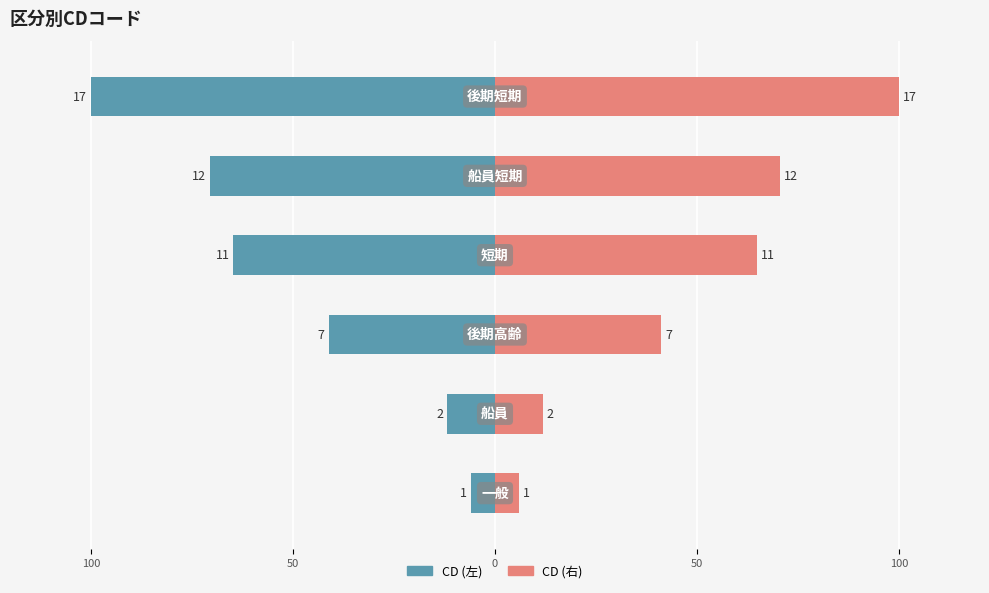

How many groups of bars are there?

6